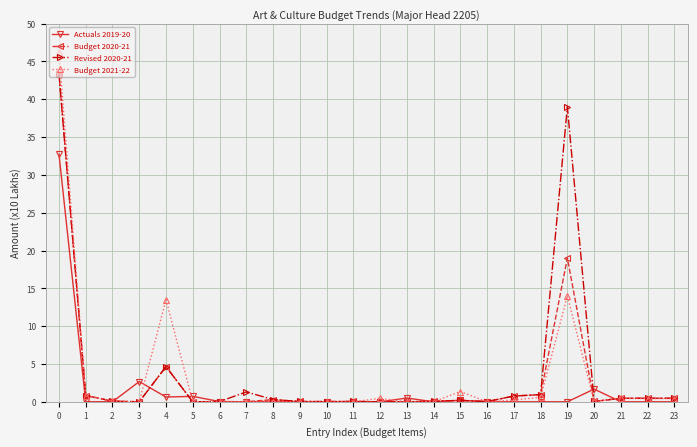

What is the maximum value shown in the chart?

46.2